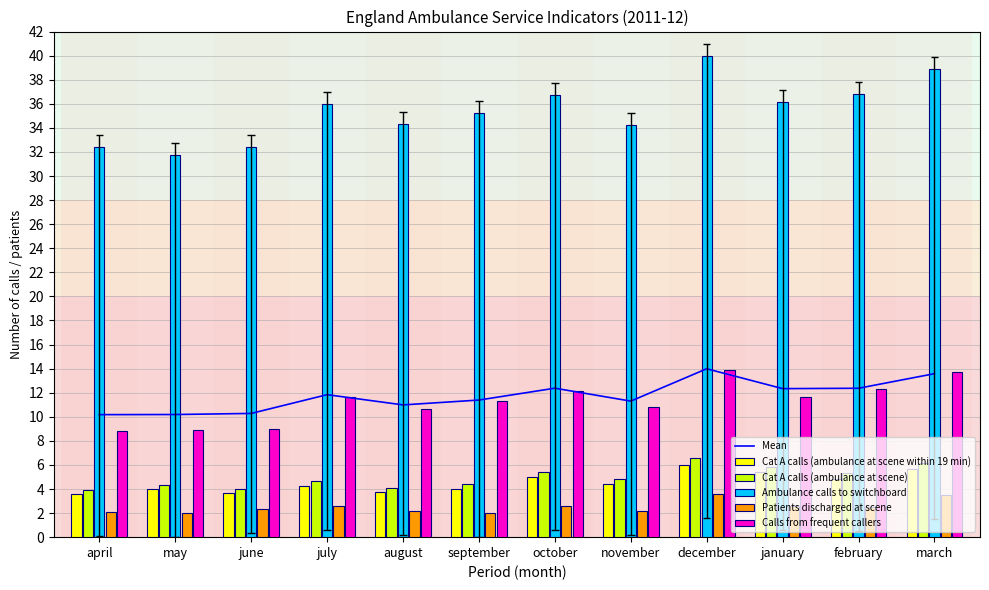

At which label is Ambulance calls to switchboard closest to 35?

september